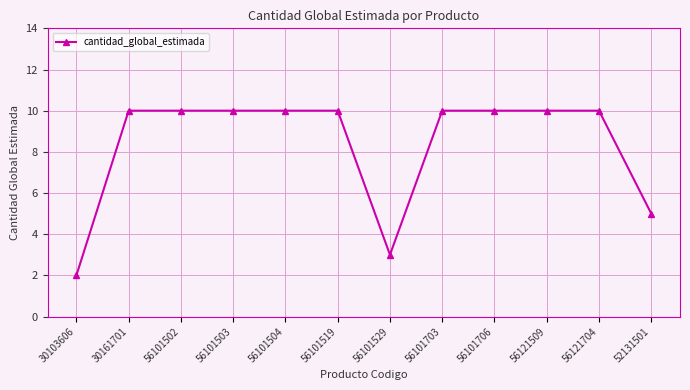

Which has a higher value, 56101703 or 52131501?

56101703